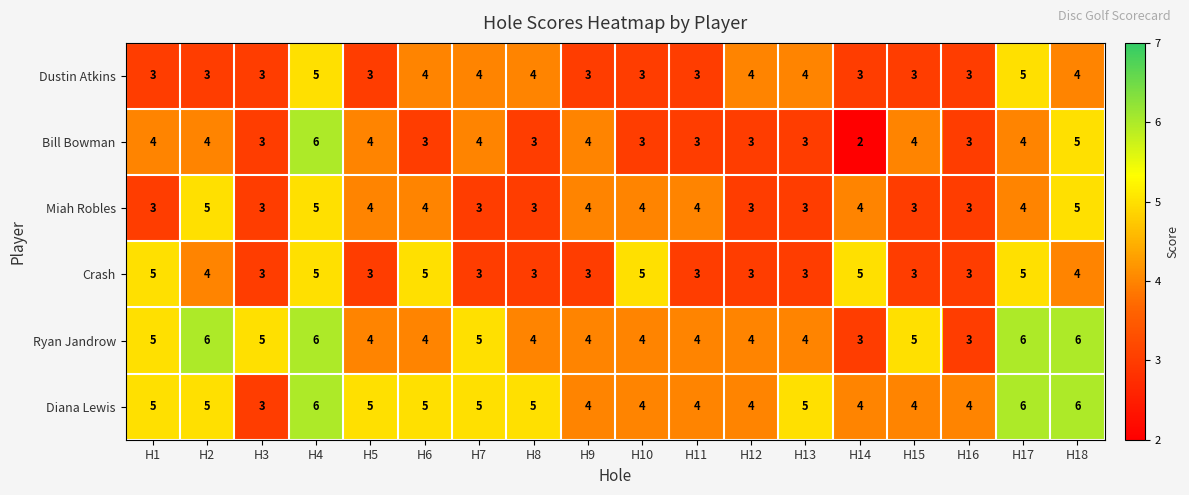

Which series changed the most between H6 and H11?

Crash